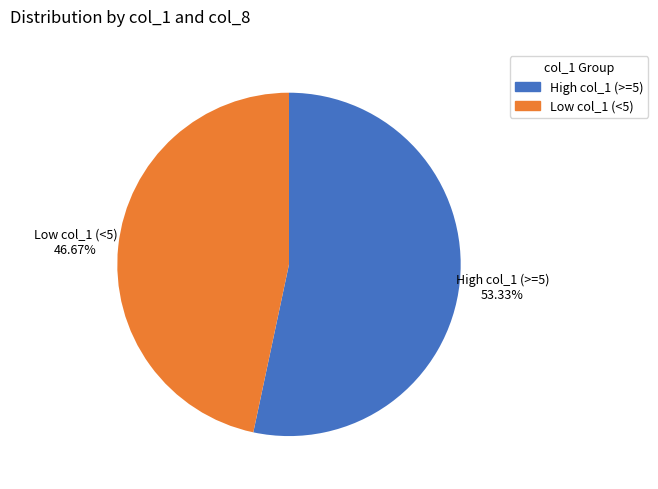

Is there a majority slice in this chart?

Yes